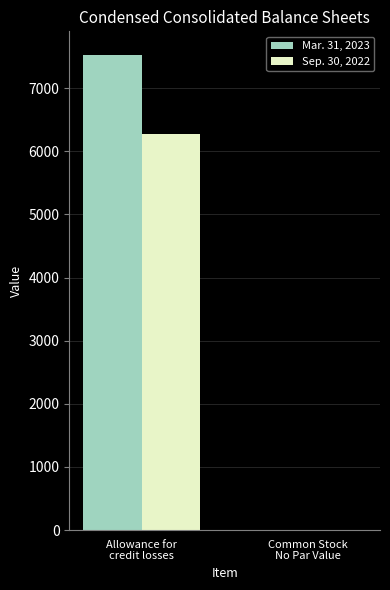

Reading right to left, what are all the values shown in this chart?

Mar. 31, 2023: 0	7523
Sep. 30, 2022: 0	6268